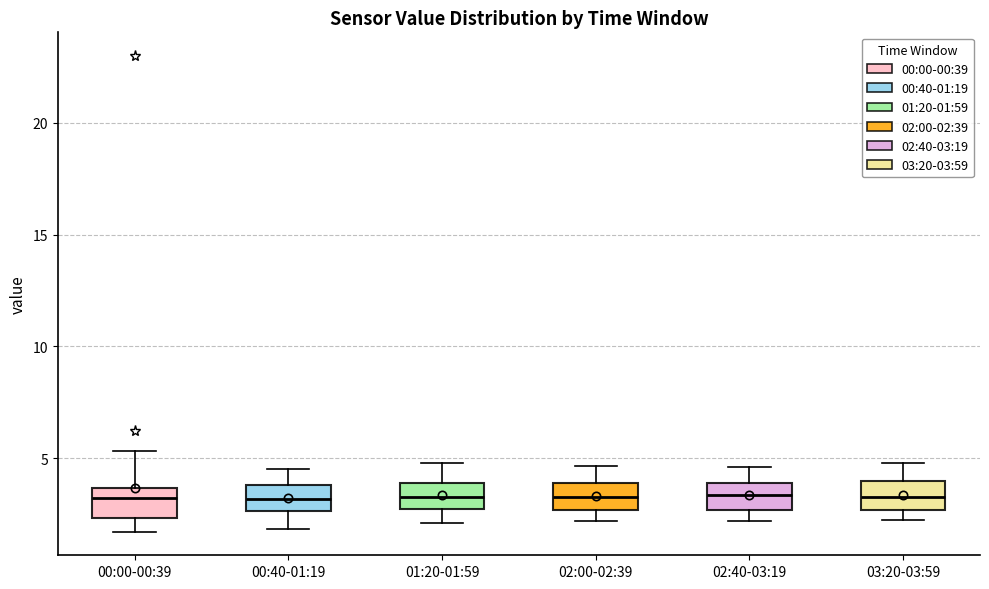

Reading left to right, read every box against the y-axis: the position of its median line, the range the box covers, and the ends of its whiskers. The values are not printed on the chart, so give them approximately, as read against the axis.

00:00-00:39: median 3.0, box 2.5 to 3.5, whiskers 1.5 to 5.5
00:40-01:19: median 3.0, box 2.5 to 4.0, whiskers 2.0 to 4.5
01:20-01:59: median 3.5, box 2.5 to 4.0, whiskers 2.0 to 5.0
02:00-02:39: median 3.5, box 2.5 to 4.0, whiskers 2.0 to 4.5
02:40-03:19: median 3.5, box 2.5 to 4.0, whiskers 2.0 to 4.5
03:20-03:59: median 3.5, box 2.5 to 4.0, whiskers 2.5 (just below the box's lower edge) to 5.0